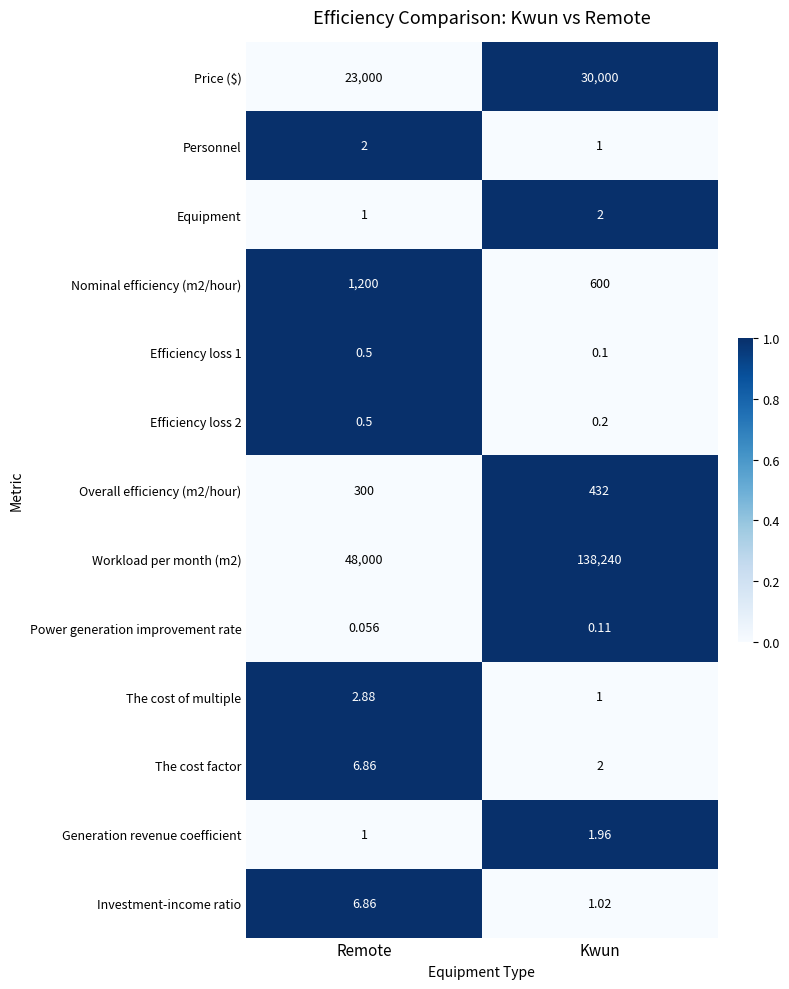

Rank the categories by Workload per month (m2) value from highest to lowest.

Kwun, Remote